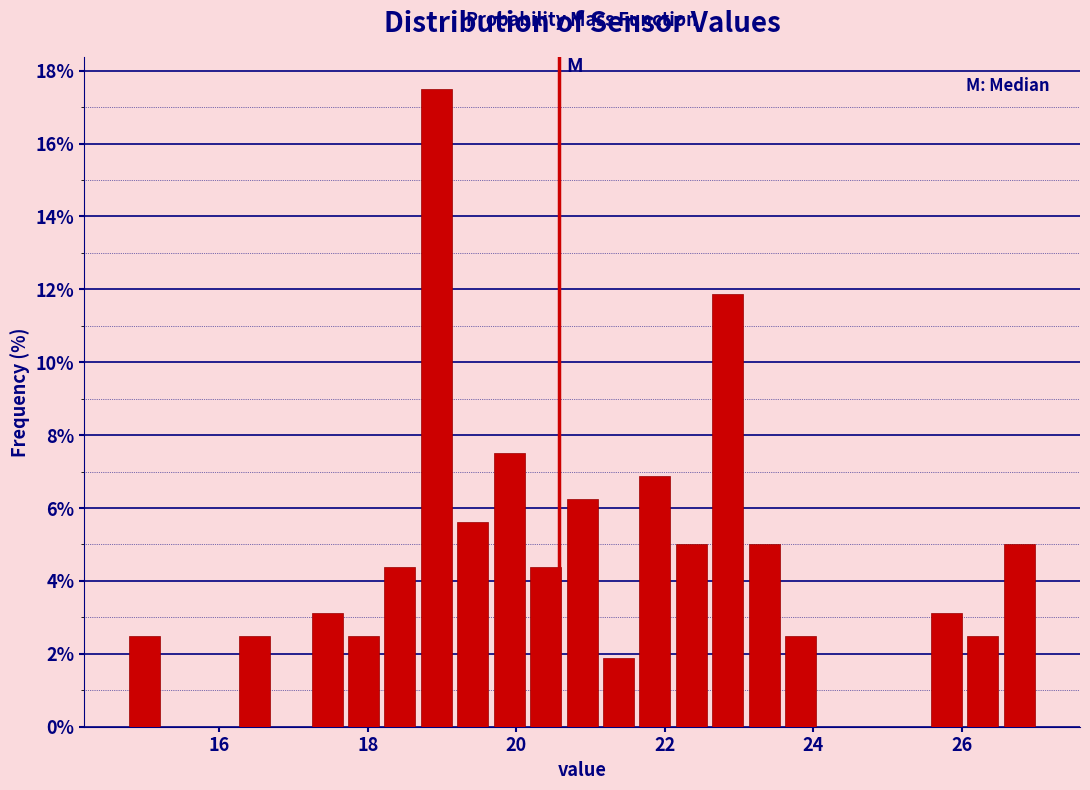

Around what value on the x-axis is the tallest bar? Give the approximate position of its centre, as read against the axis.

19.0